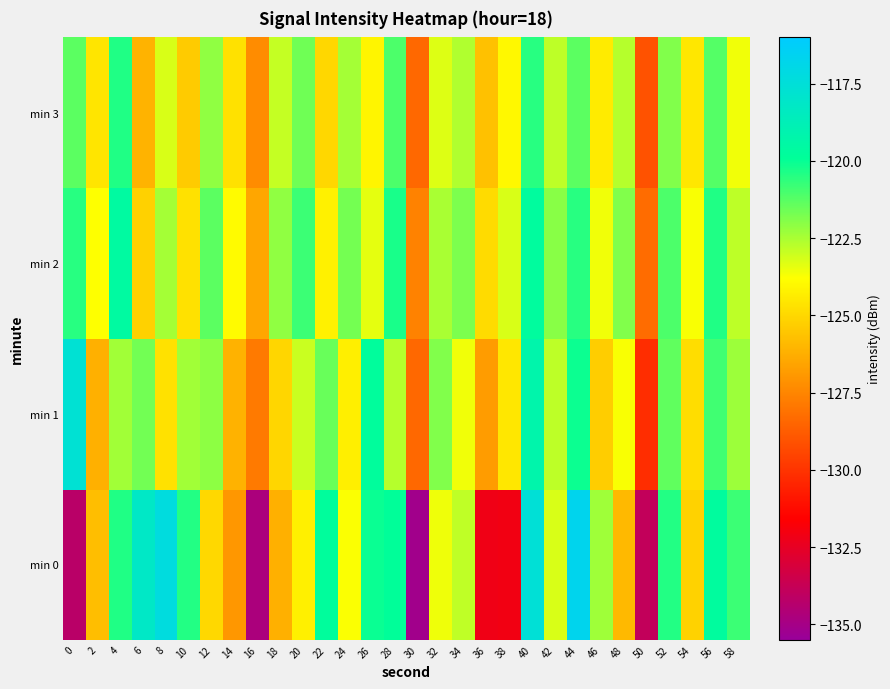

Between 22 and 8, which is larger?

8